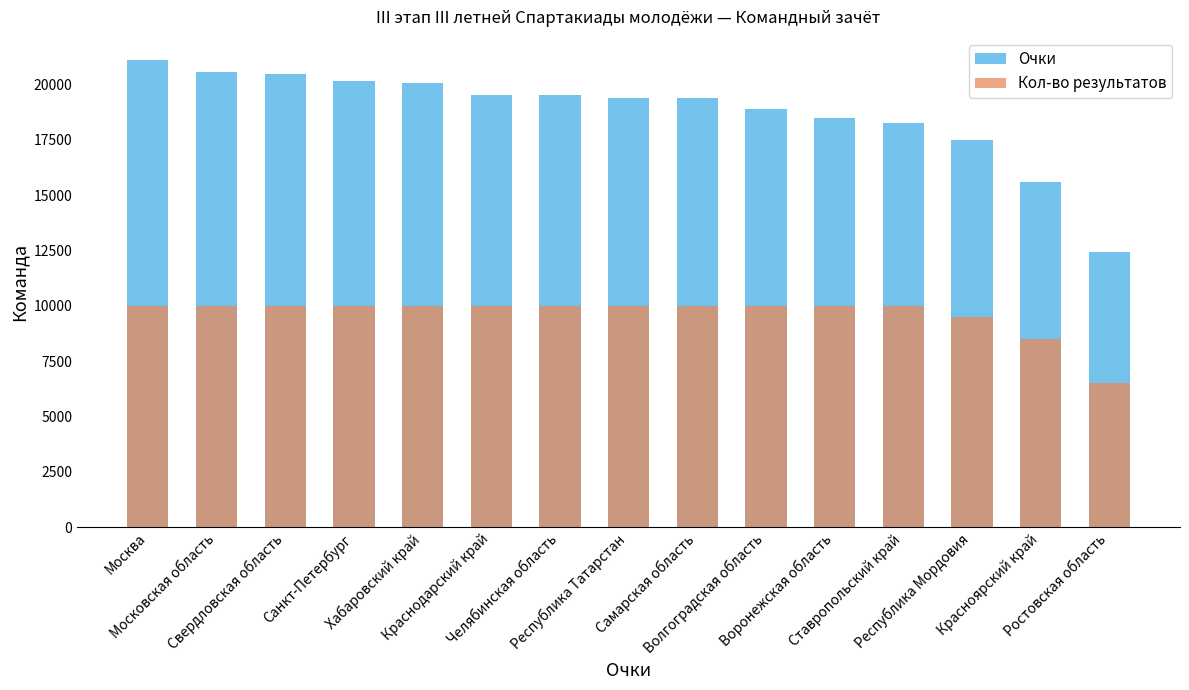

Which series changed the most between Свердловская область and Республика Мордовия?

Очки